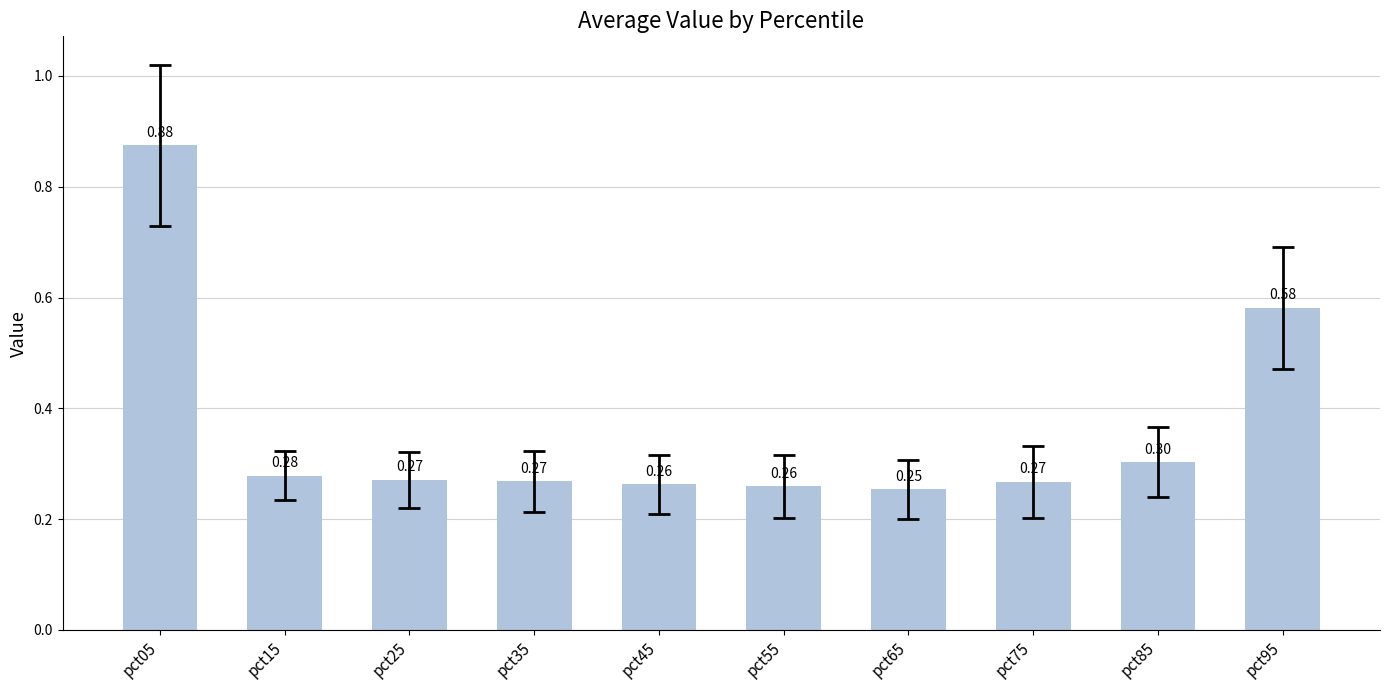

Which category has the lowest value across all series?

pct65